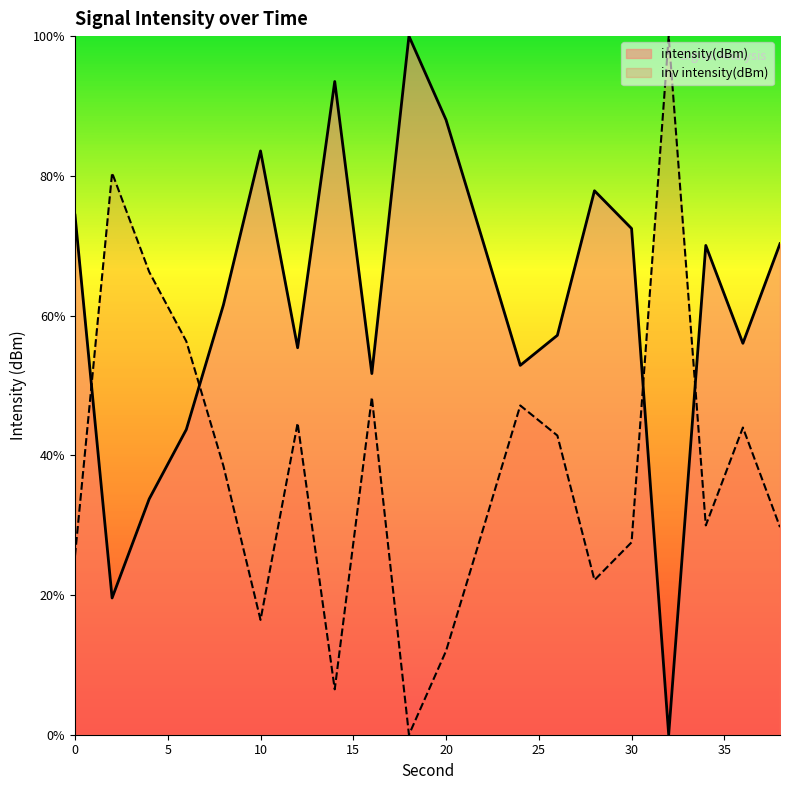

What is the value of the 13th point from the left?

52.9